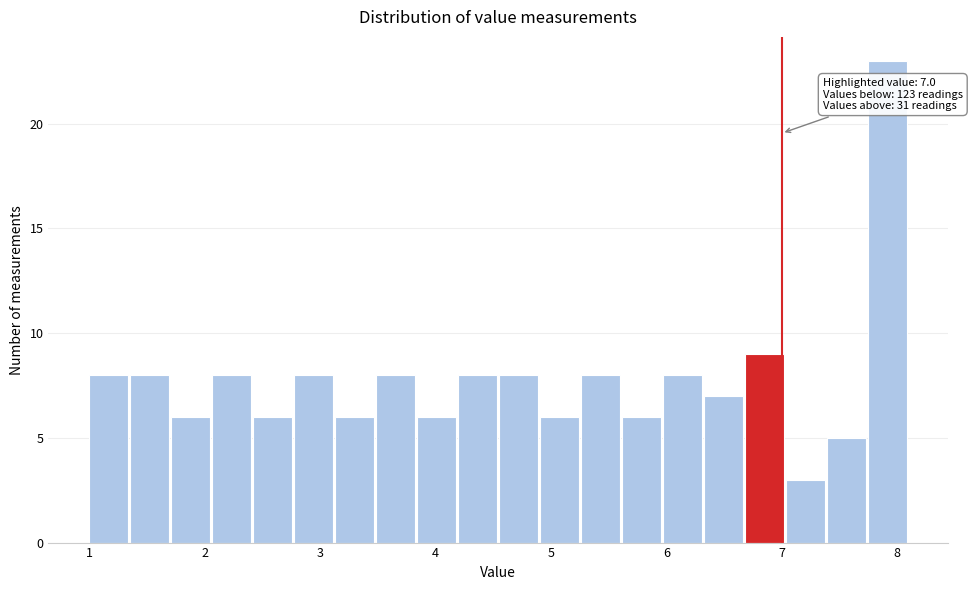

Read against the x-axis, roughly where is the centre of the tallest bar?

7.9